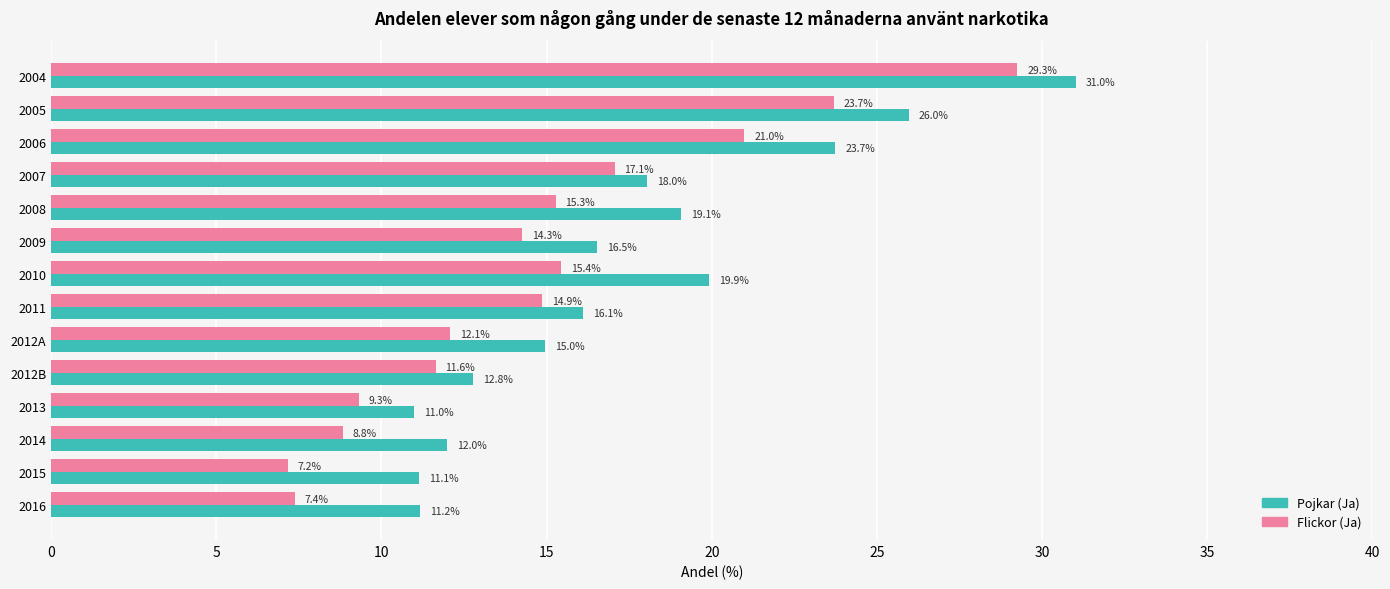

True or false: Pojkar (Ja) has a value of 4.3 at 2016.

False